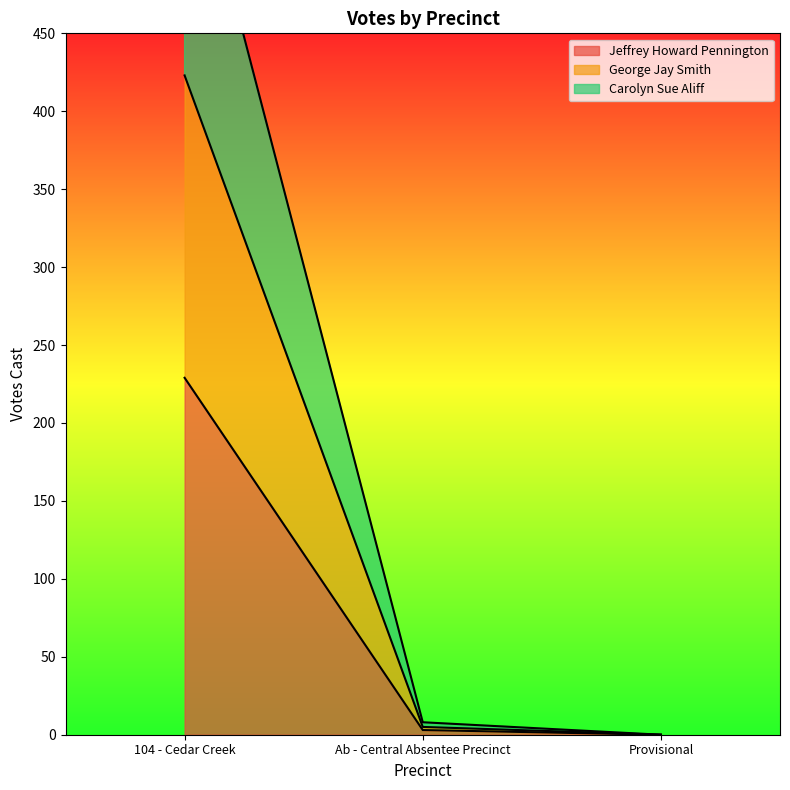

Which series has the largest total across all categories?

Carolyn Sue Aliff